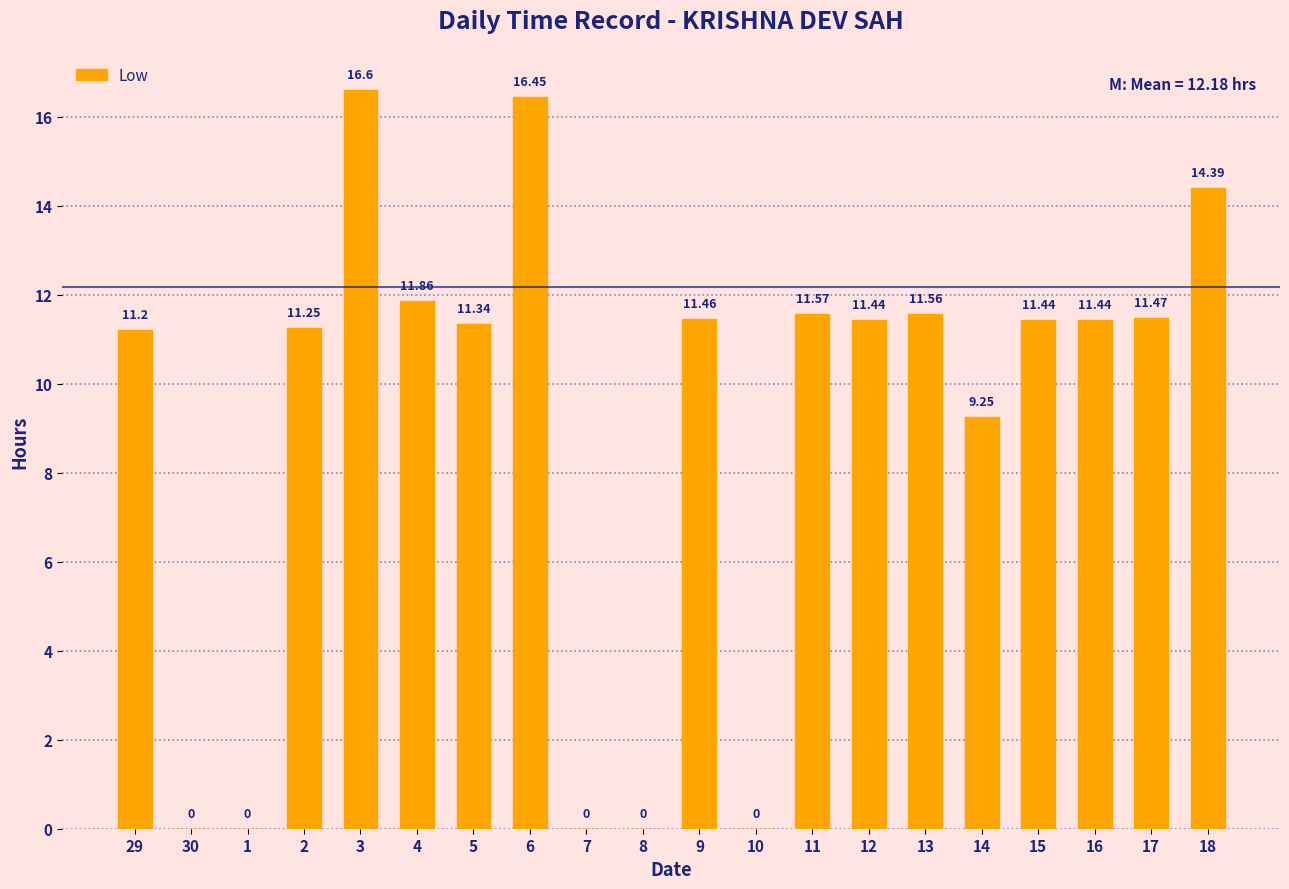

Where is the data nearest to the value 8?

14